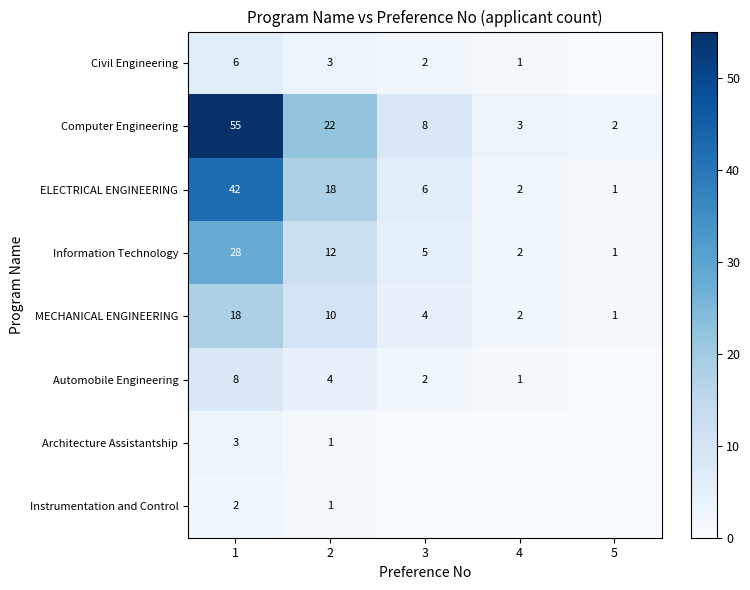

The MECHANICAL ENGINEERING series shows 0 at 5. True or false?

False